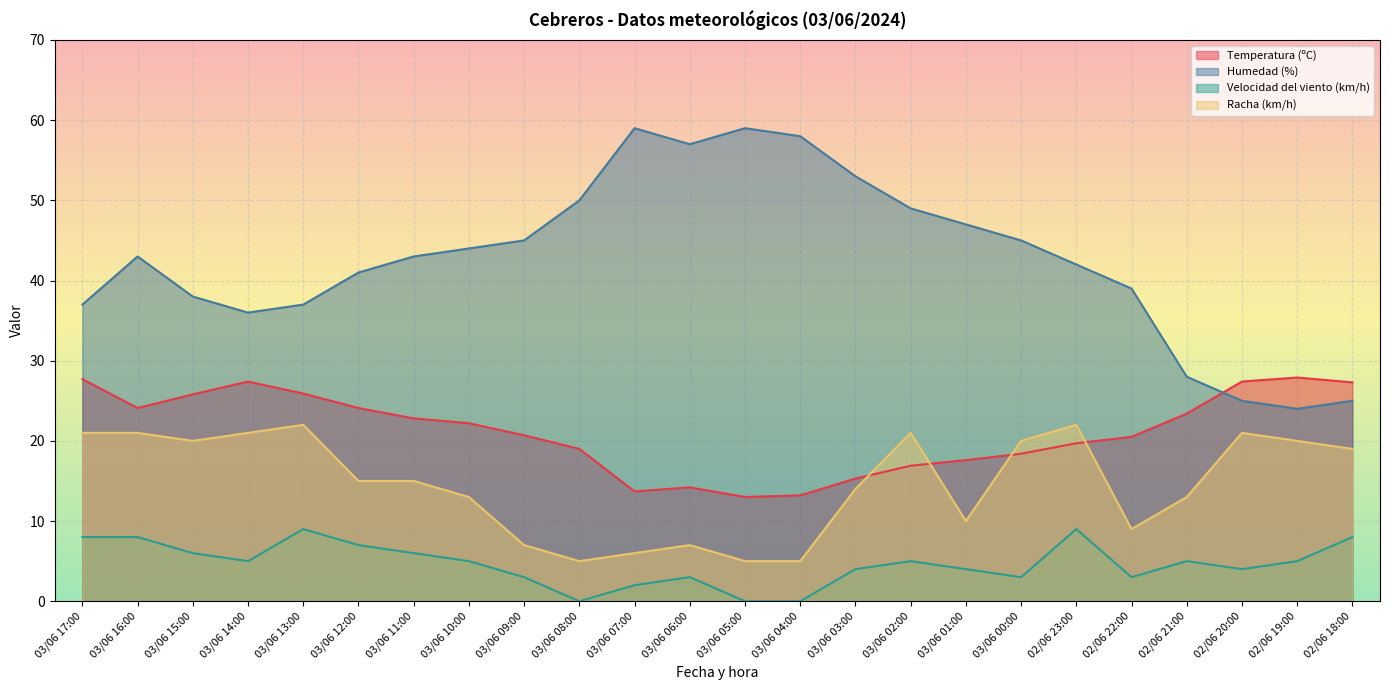

Which series ends up on top after the final intersection of Temperatura (ºC) and Humedad (%)?

Temperatura (ºC)